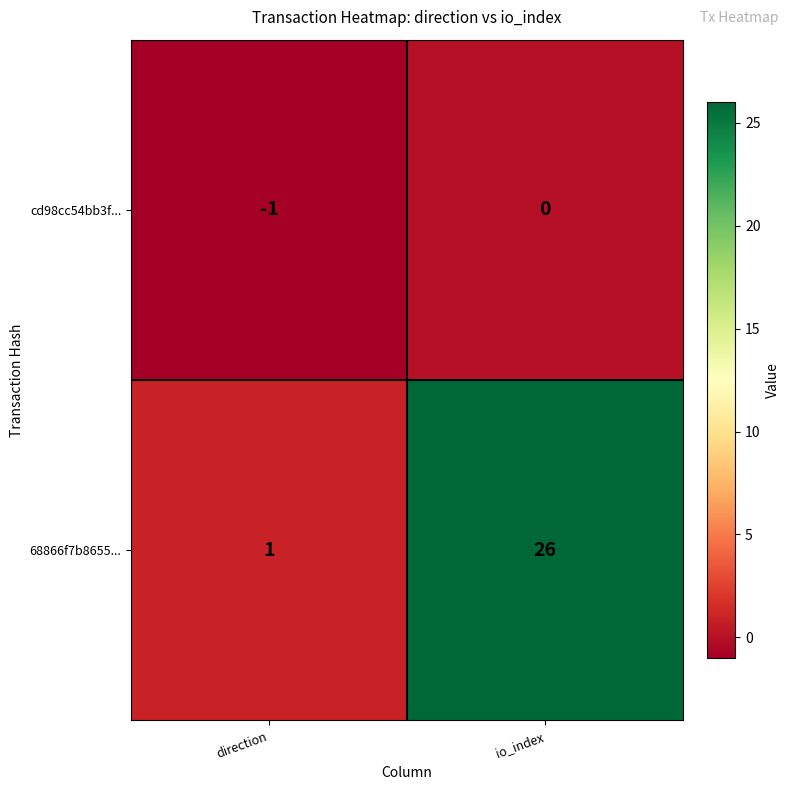

Where is cd98cc54bb3f... nearest to the value 0?

io_index